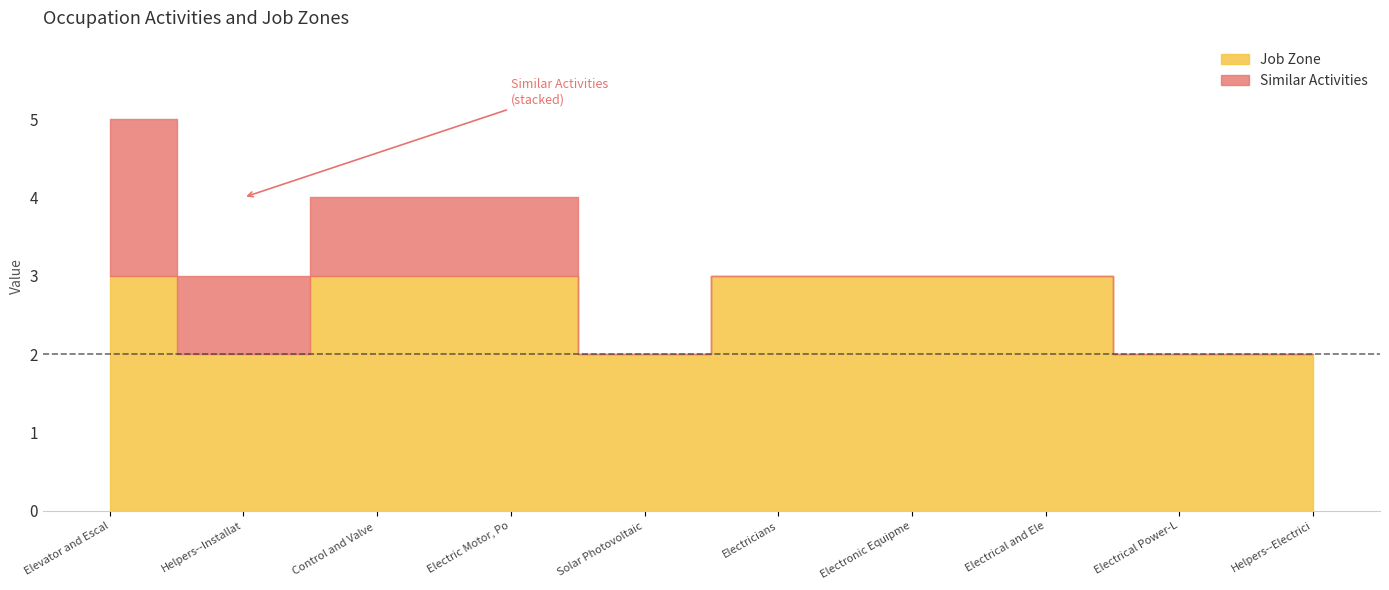

Reading right to left, extract all data points from this chart.

Similar Activities: Helpers--Electricians=0	Electrical Power-Line Installers=0	Electrical and Electronics Installers=0	Electronic Equipment Installers=0	Electricians=0	Solar Photovoltaic Installers=0	Electric Motor, Power Tool=1	Control and Valve Installers=1	Helpers--Installation, Maintenance=1	Elevator and Escalator Installers=2
Job Zone: Helpers--Electricians=2	Electrical Power-Line Installers=2	Electrical and Electronics Installers=3	Electronic Equipment Installers=3	Electricians=3	Solar Photovoltaic Installers=2	Electric Motor, Power Tool=3	Control and Valve Installers=3	Helpers--Installation, Maintenance=2	Elevator and Escalator Installers=3